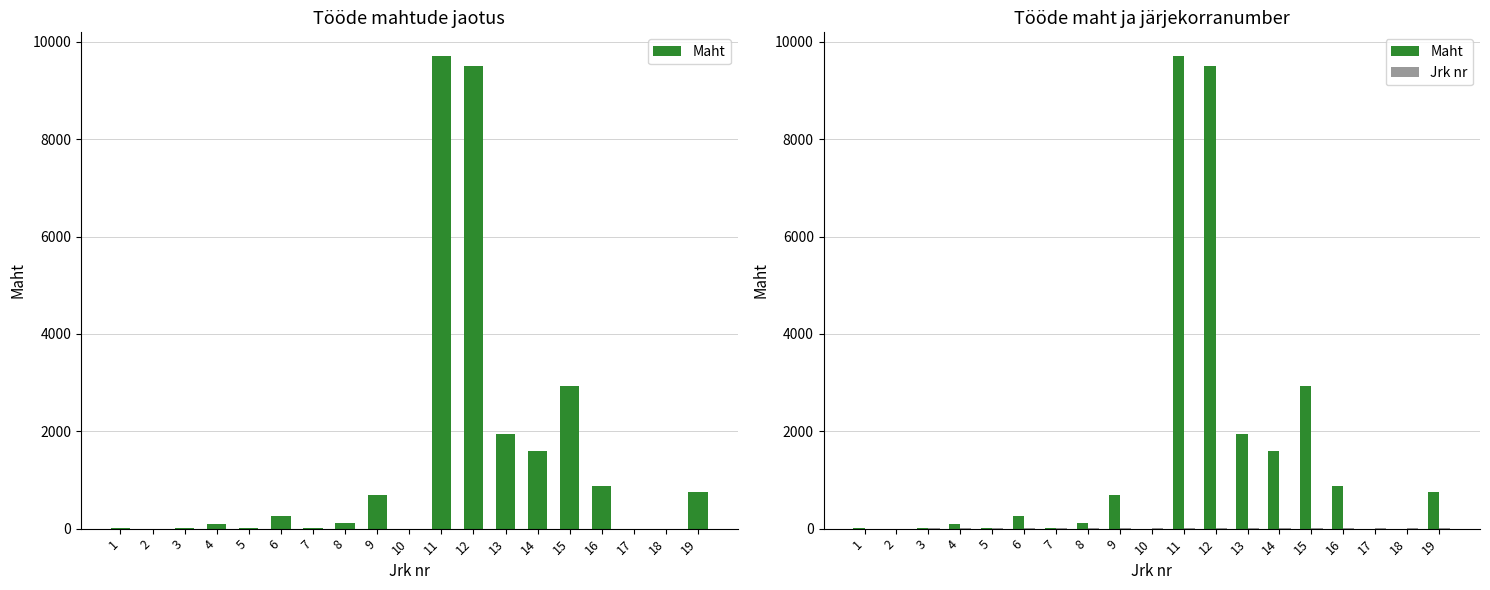

Which series has the largest range (max minus min)?

Maht